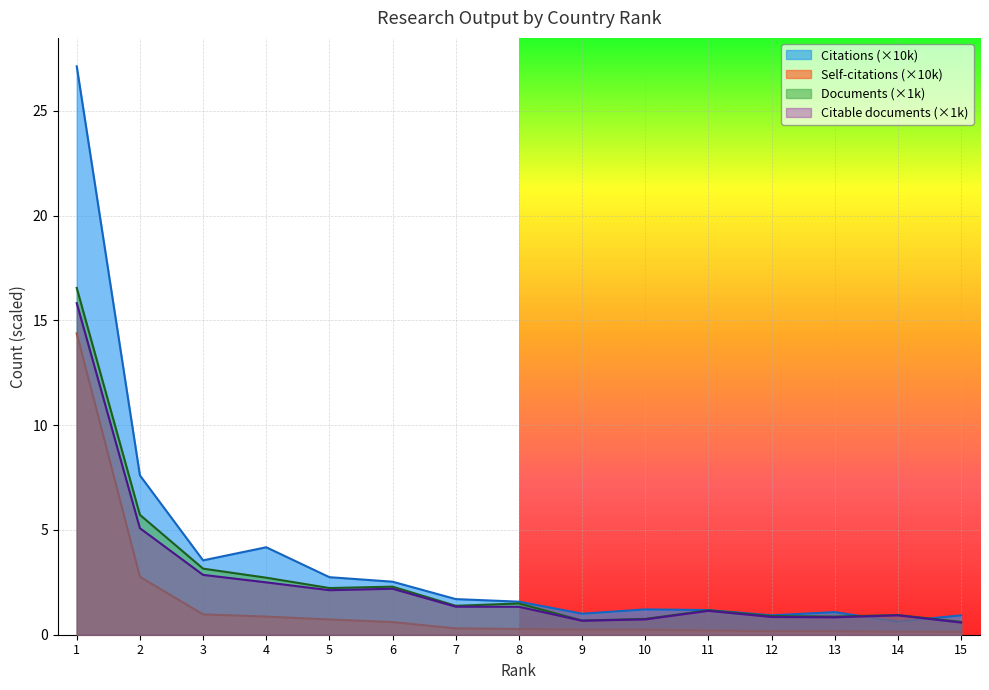

How many lines are shown in the chart?

4